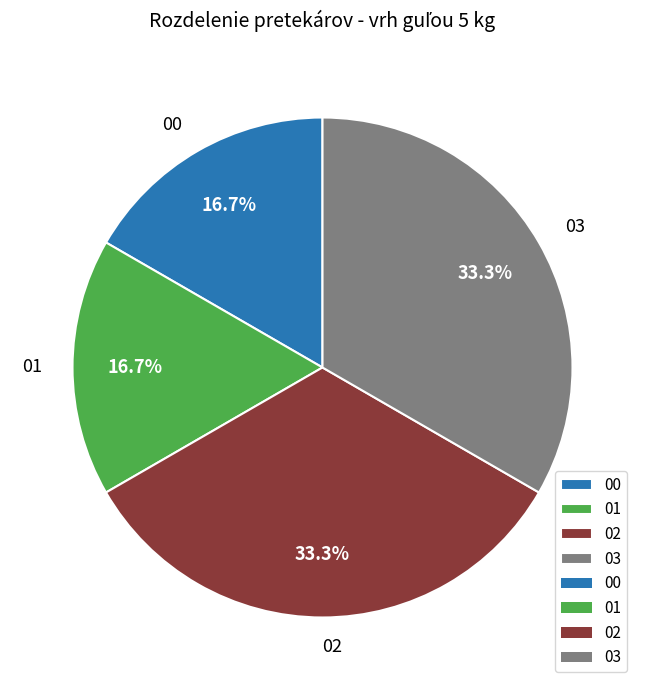

Approximately how many times larger is the value at 00 compared to 03?

0.5